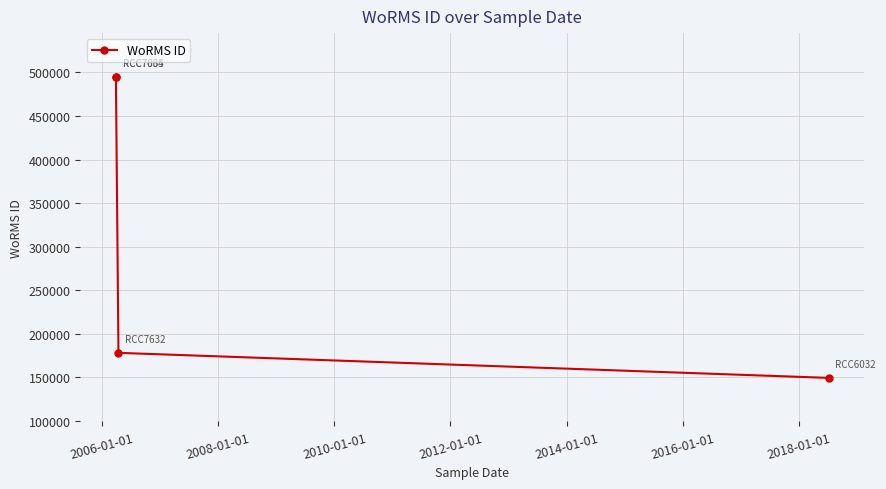

What is the difference between the second highest and minimum values?

346074